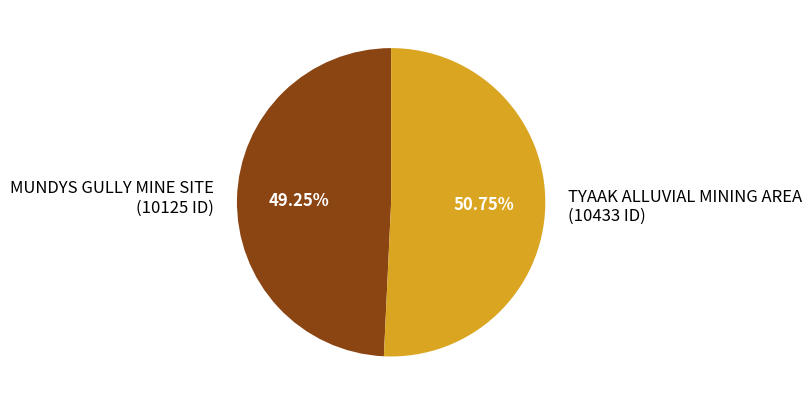

Does TYAAK ALLUVIAL MINING AREA (10433 ID) represent more than half of the total?

Yes